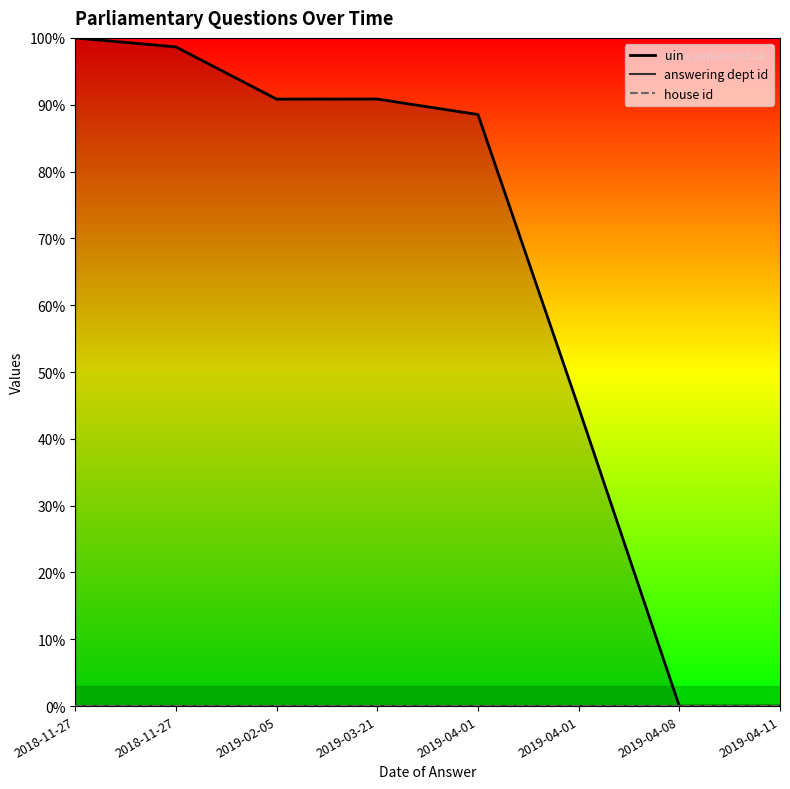

What is the label of the 1st point from the right?

2019-04-11